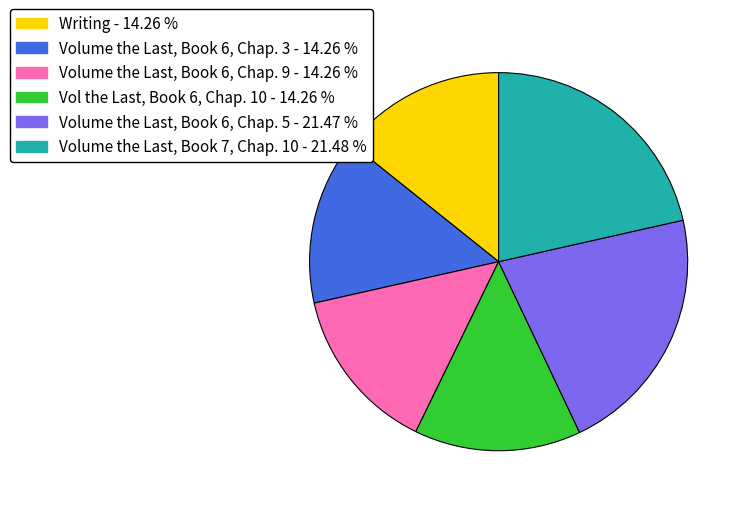

Is there any slice that represents more than half of the pie?

No